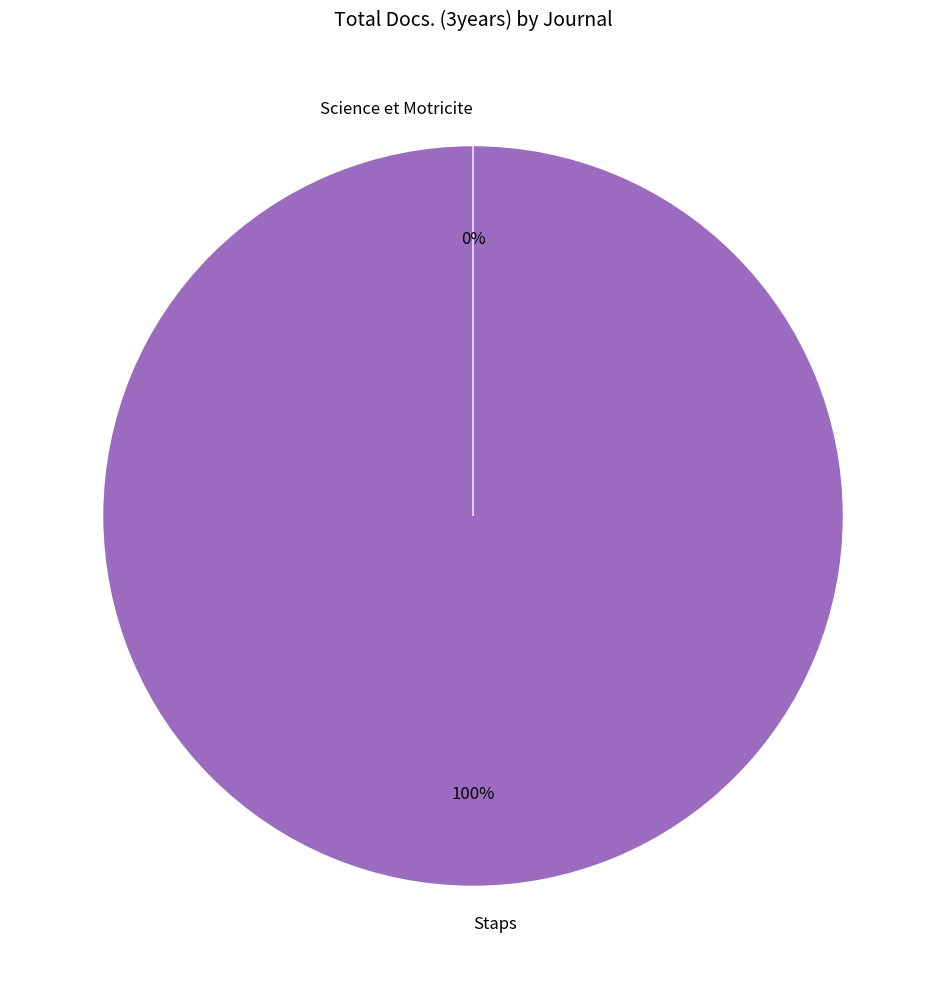

Is it true that Staps is 99% of the pie?

False